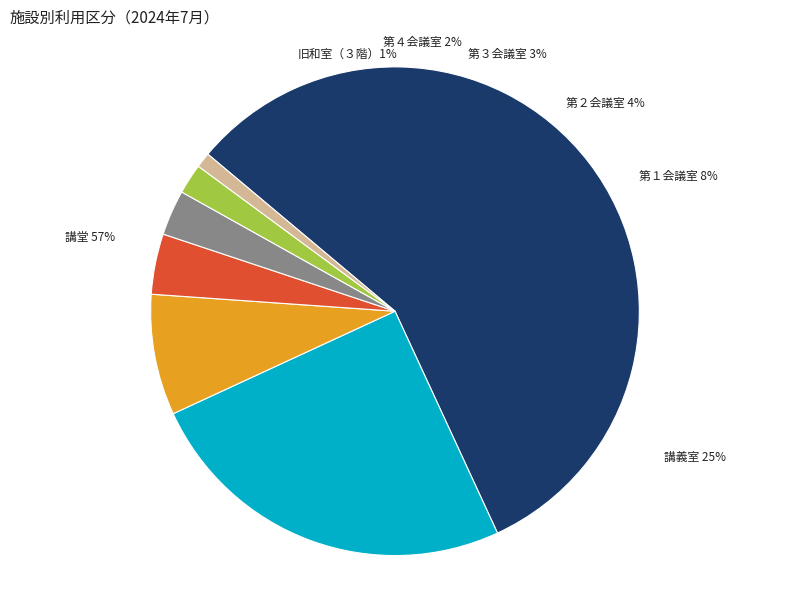

True or false: 講堂 accounts for 65% of the total.

False